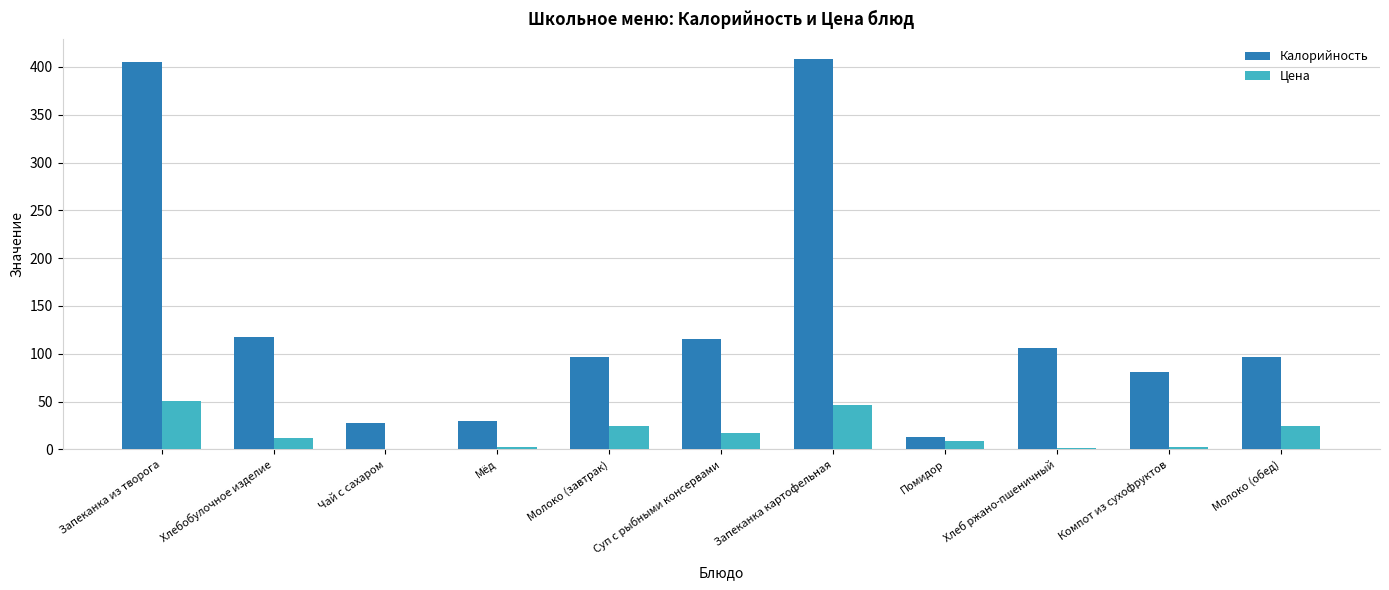

What is the maximum value for Цена?

50.2